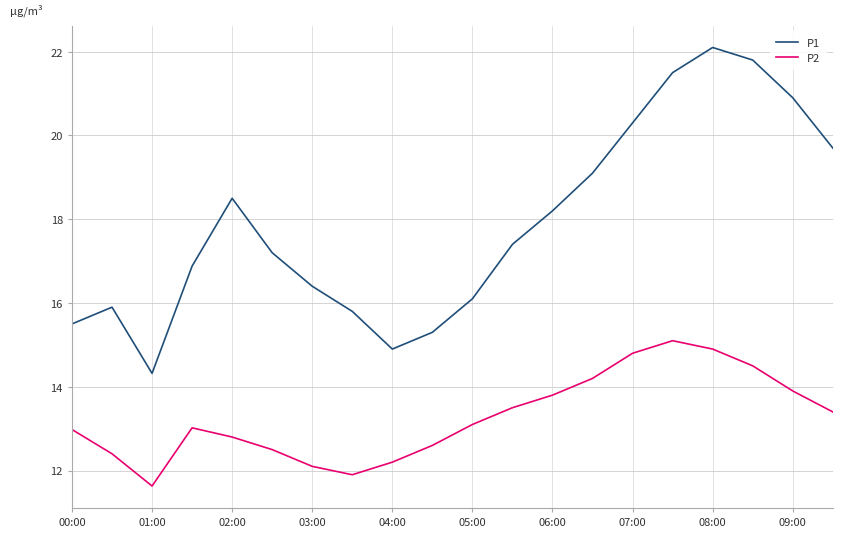

True or false: P1 and P2 cross at least once.

False